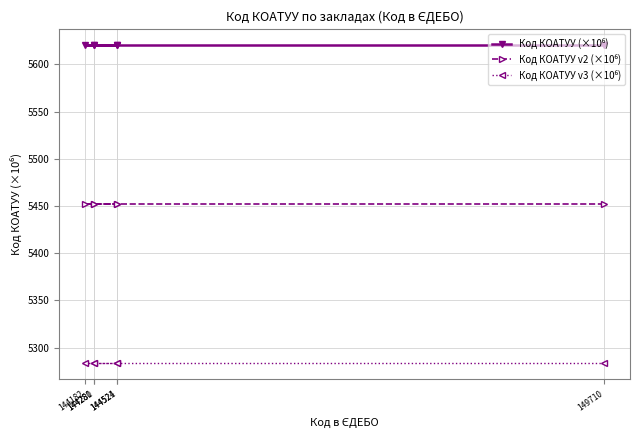

Rank the series at 144521 from lowest to highest value.

Код КОАТУУ v3 (×10⁶), Код КОАТУУ v2 (×10⁶), Код КОАТУУ (×10⁶)